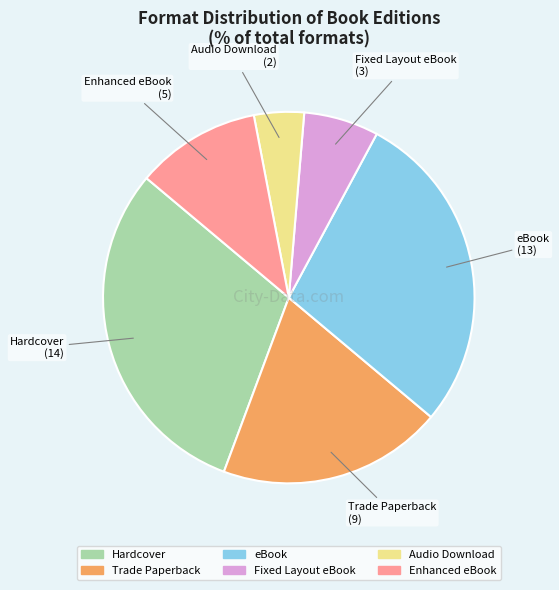

Does any single category account for the majority?

No